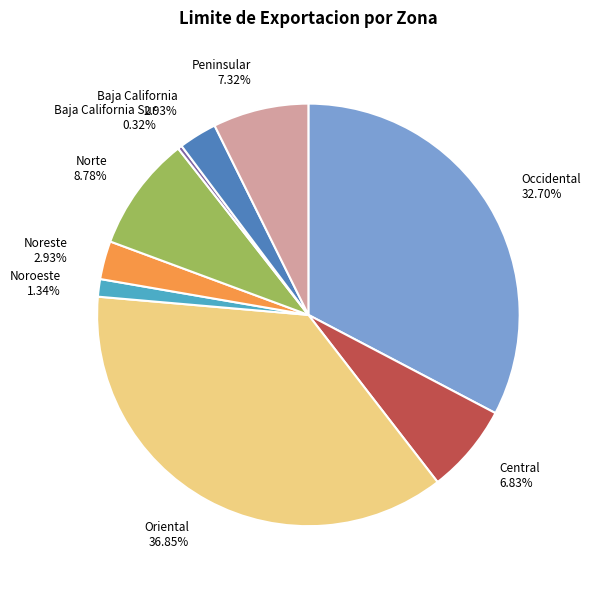

Which slice is the smallest?

Baja California Sur